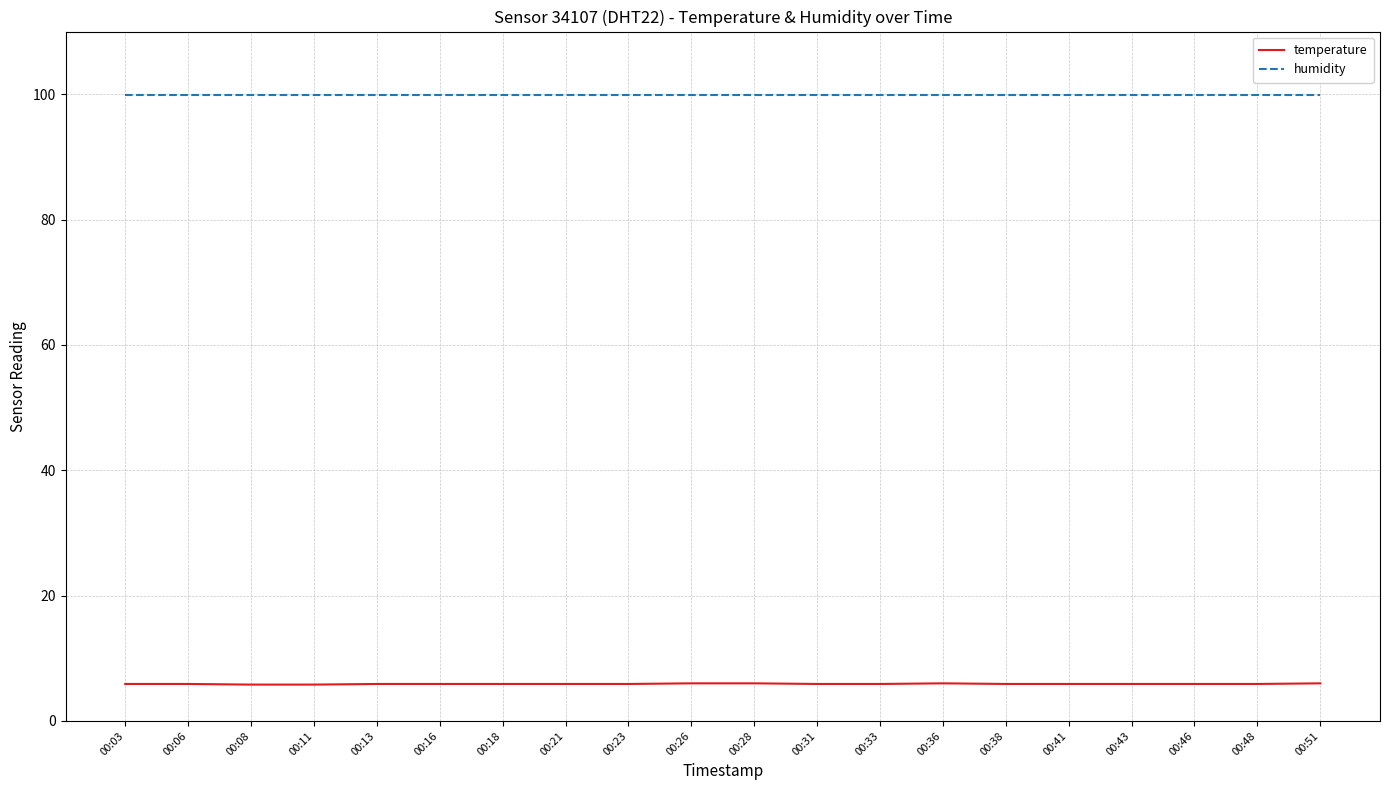

List the series in order of their peak value, highest first.

humidity, temperature